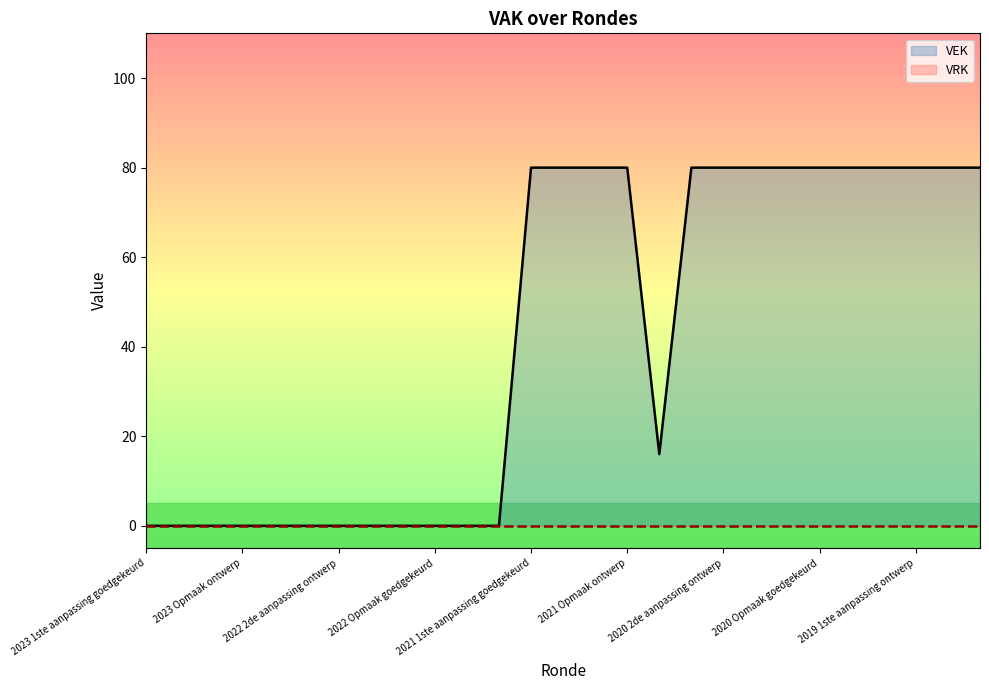

What is the greatest value displayed?

80